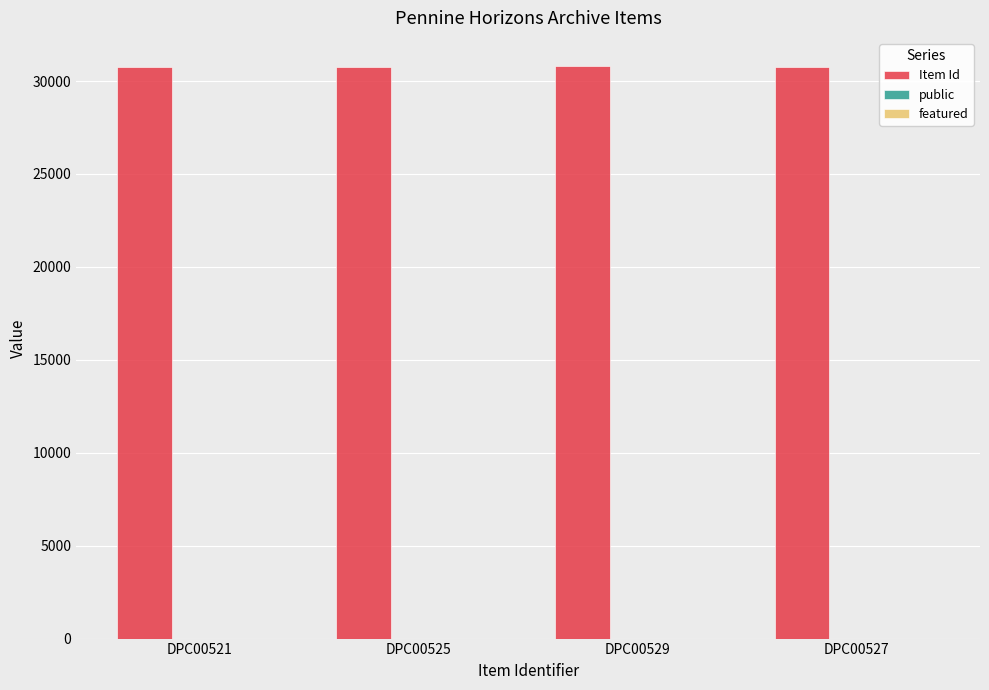

The value of Item Id at DPC00521 is 30779. True or false?

True